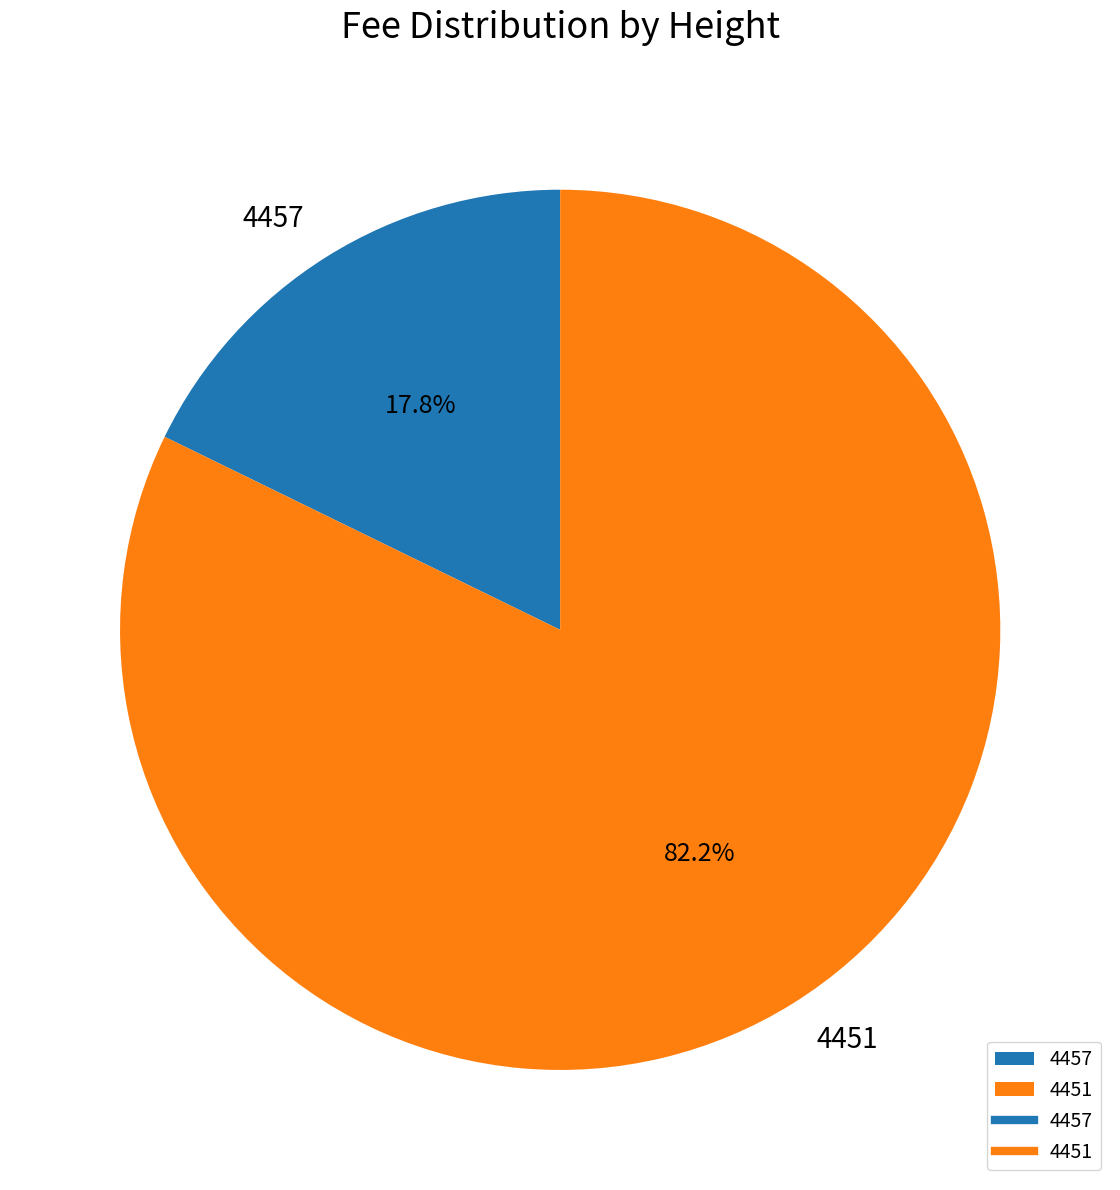

Is it true that 4457 is 25% of the pie?

False